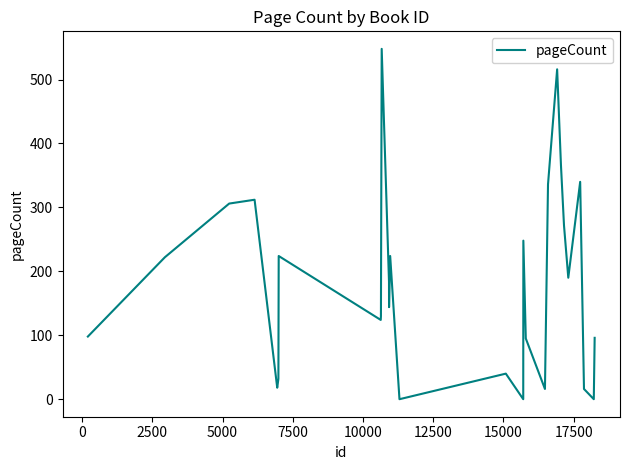

What is the greatest value displayed?

548